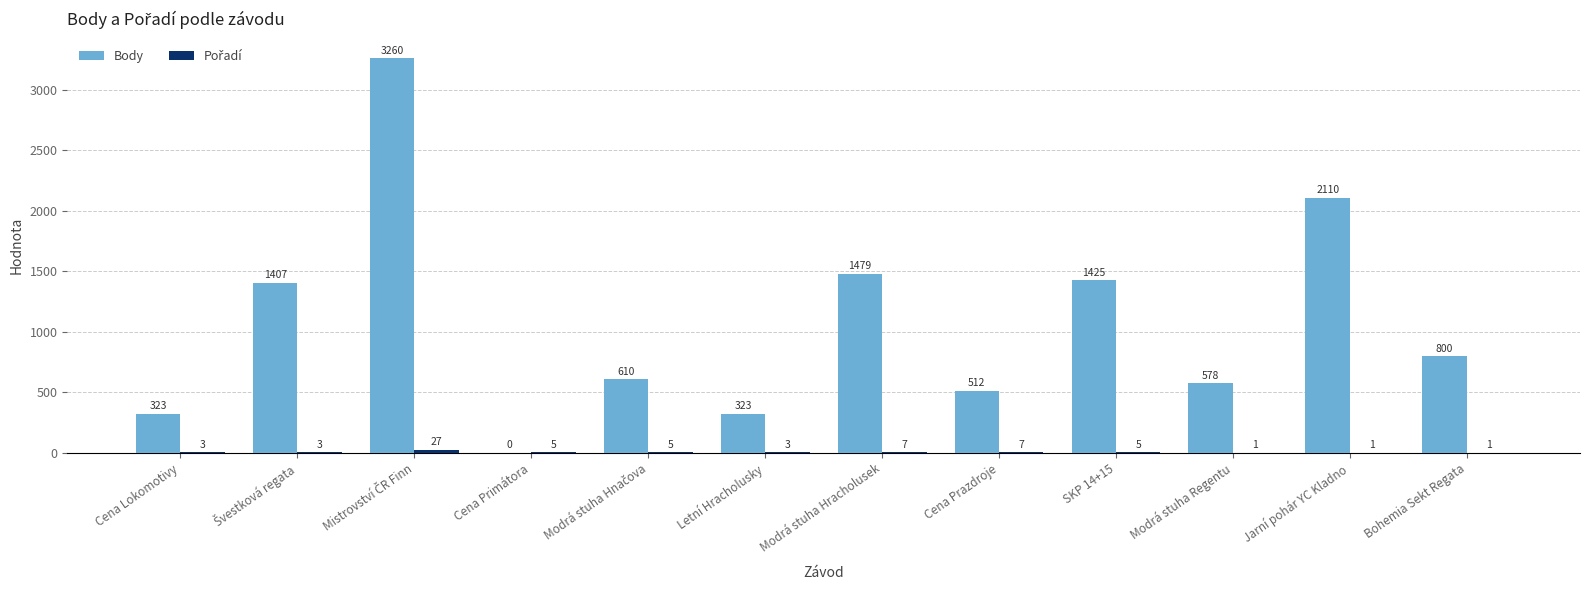

How many groups of bars are there?

12